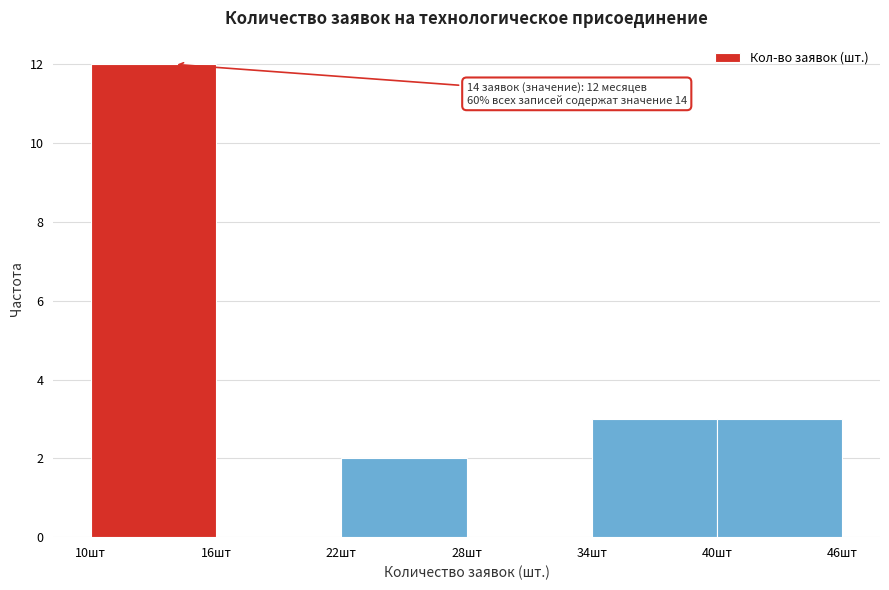

Which range on the x-axis has the tallest bar?

10 to 16